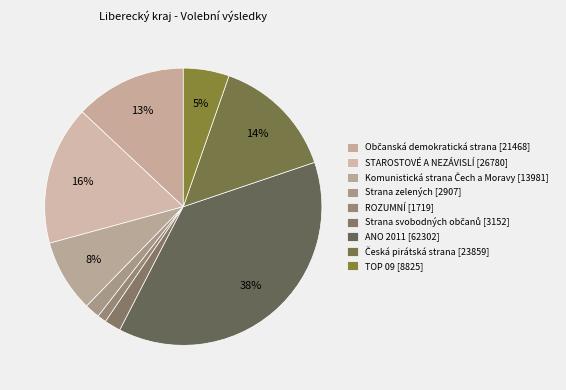

To the nearest percent, what portion does STAROSTOVÉ A NEZÁVISLÍ represent?

16%